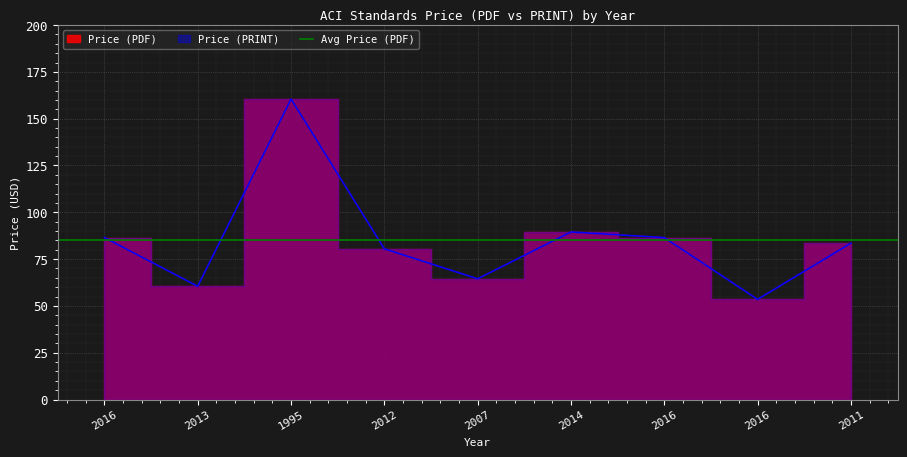

What is the maximum value shown in the chart?

160.5